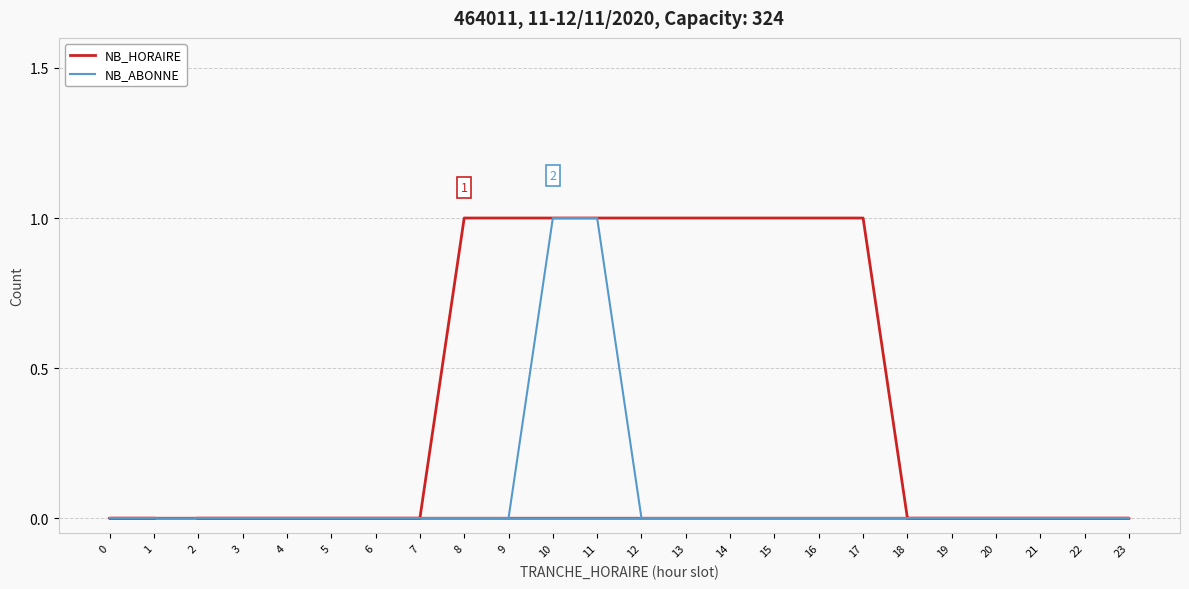

The value of NB_ABONNE at 9 is 0. True or false?

True